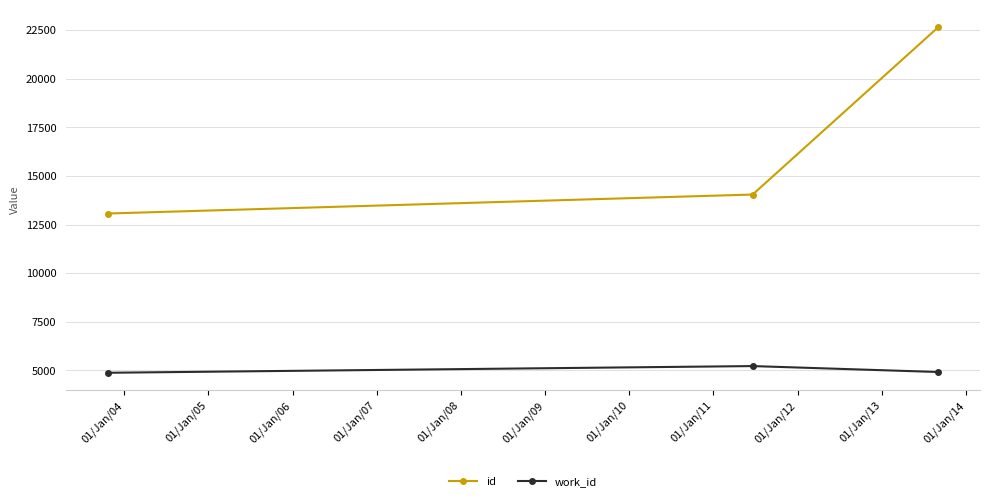

Rank the series by their average value, from highest to lowest.

id, work_id